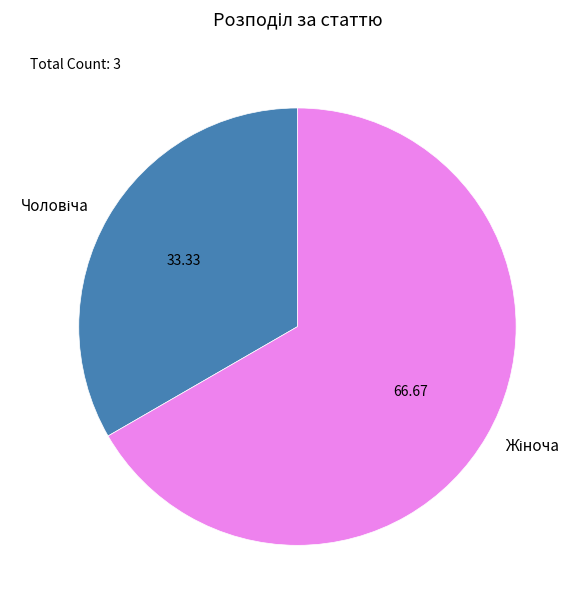

Is there any slice that represents more than half of the pie?

Yes